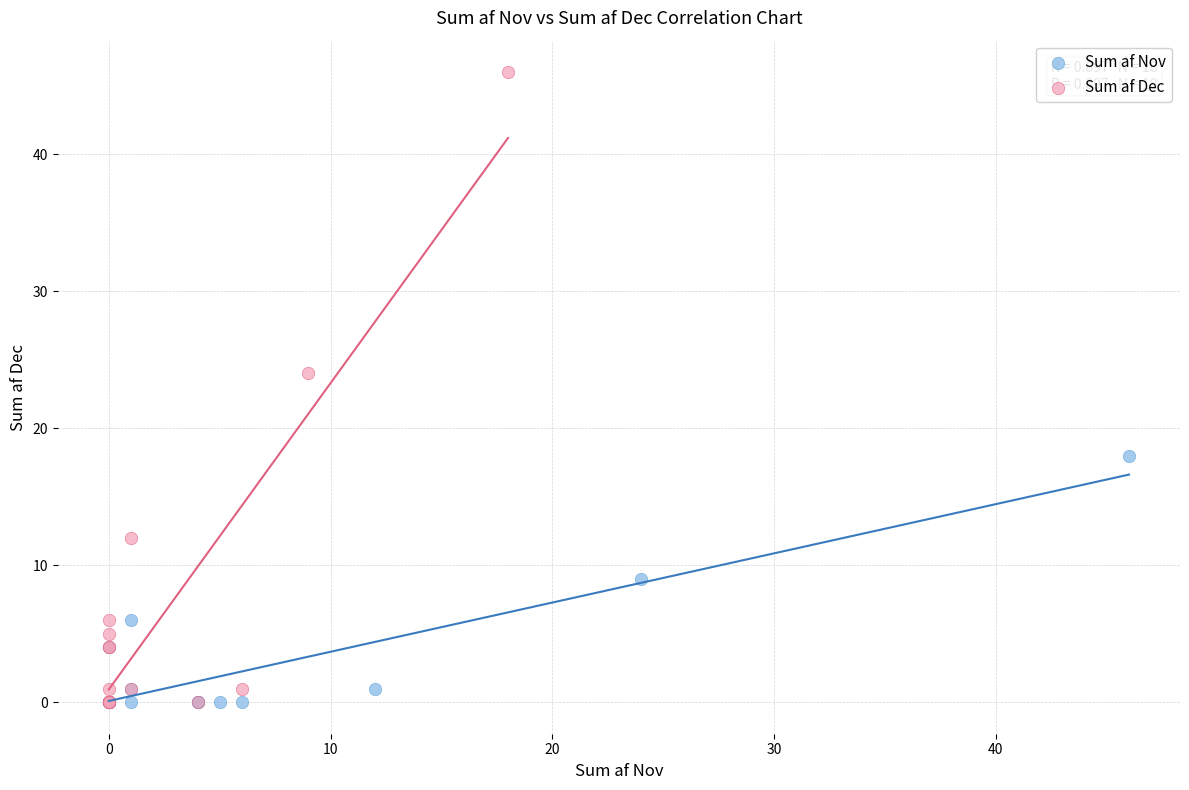

Which series has the widest spread of Y values?

Sum af Dec